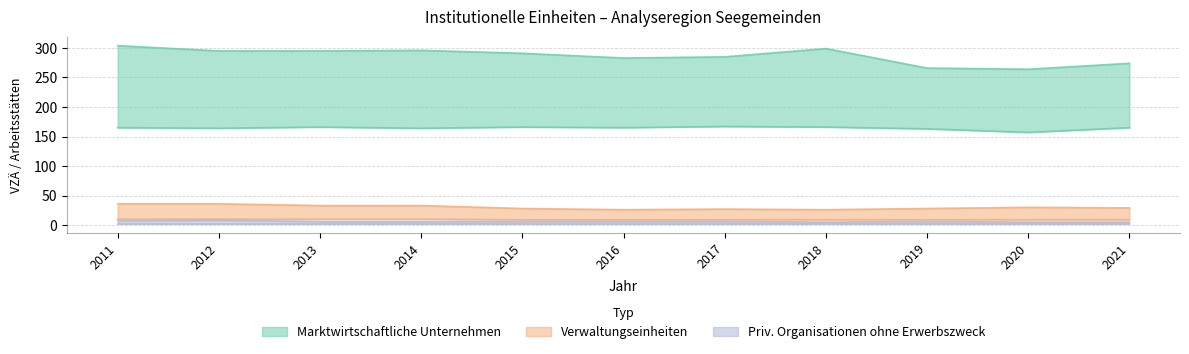

The Marktwirtschaftliche Unternehmen VZÄ series shows 118 at 2019. True or false?

False